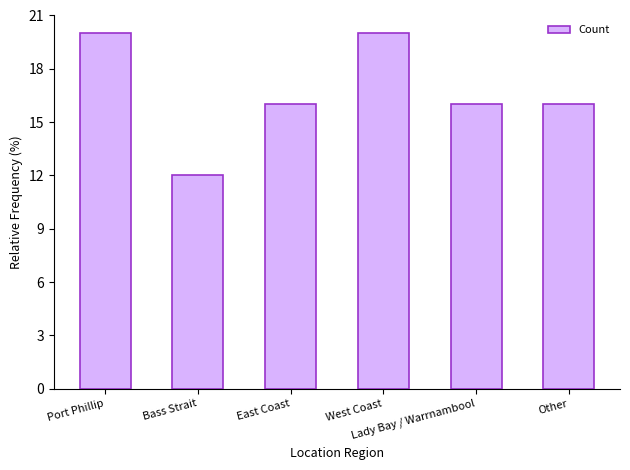

Is it true that the value at Port Phillip is 20?

True